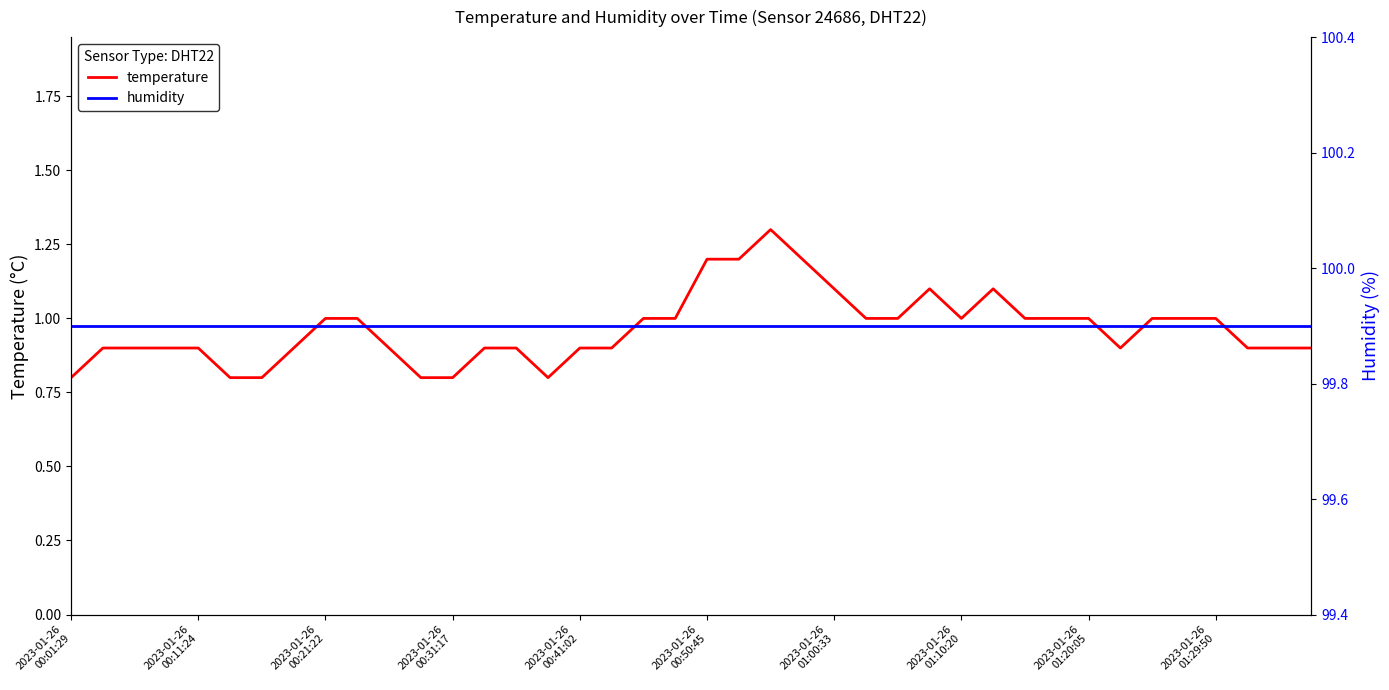

What is the lowest value of the temperature series?

0.8